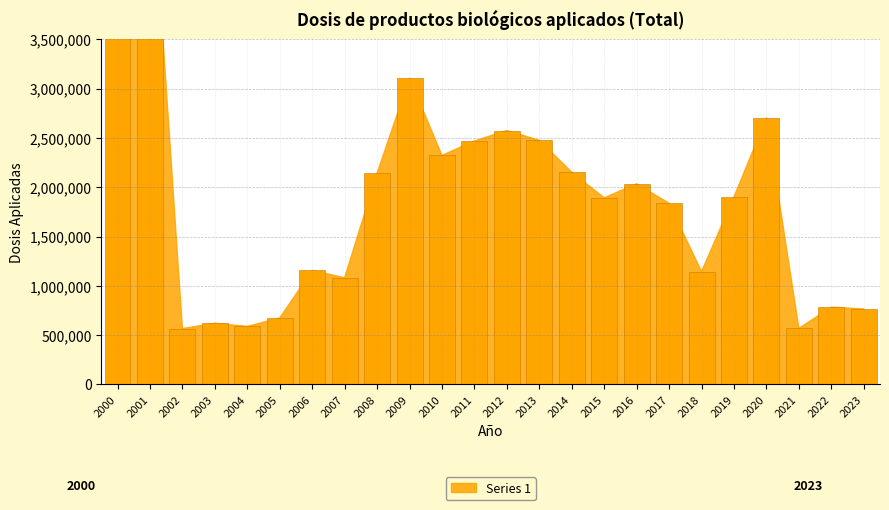

List the labels in order of value, smallest first.

2002, 2021, 2004, 2003, 2005, 2023, 2022, 2007, 2018, 2006, 2017, 2015, 2019, 2016, 2008, 2014, 2010, 2011, 2013, 2012, 2020, 2009, 2000, 2001